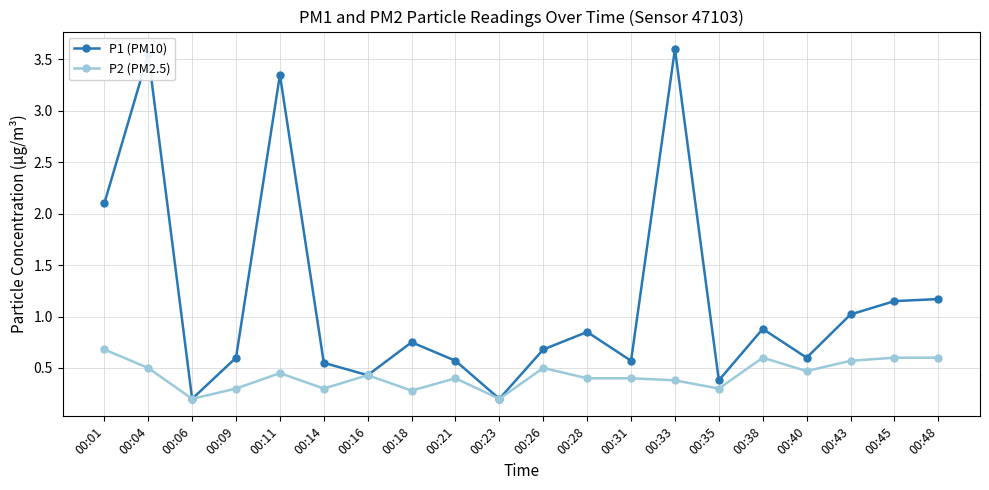

How many P2 (PM2.5) values are between 0 and 1?

20